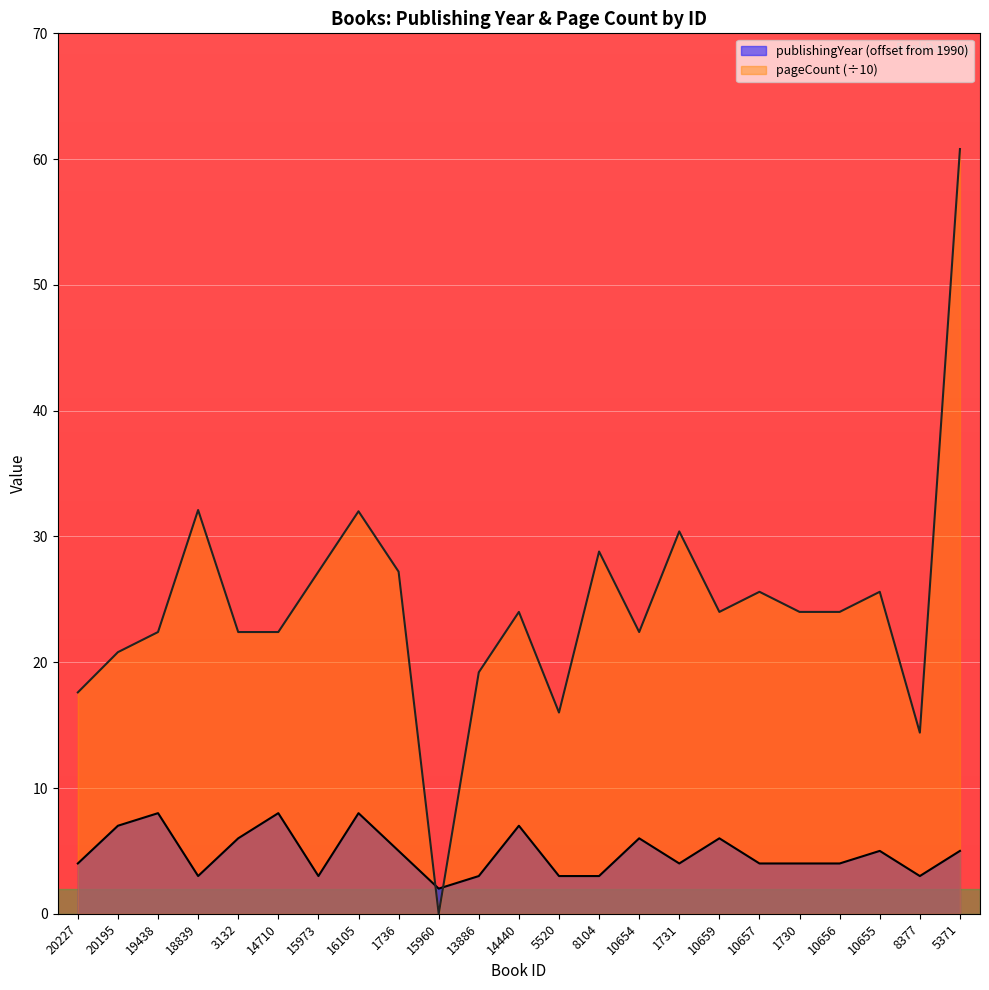

At how many categories does at least one series exceed 47?

1